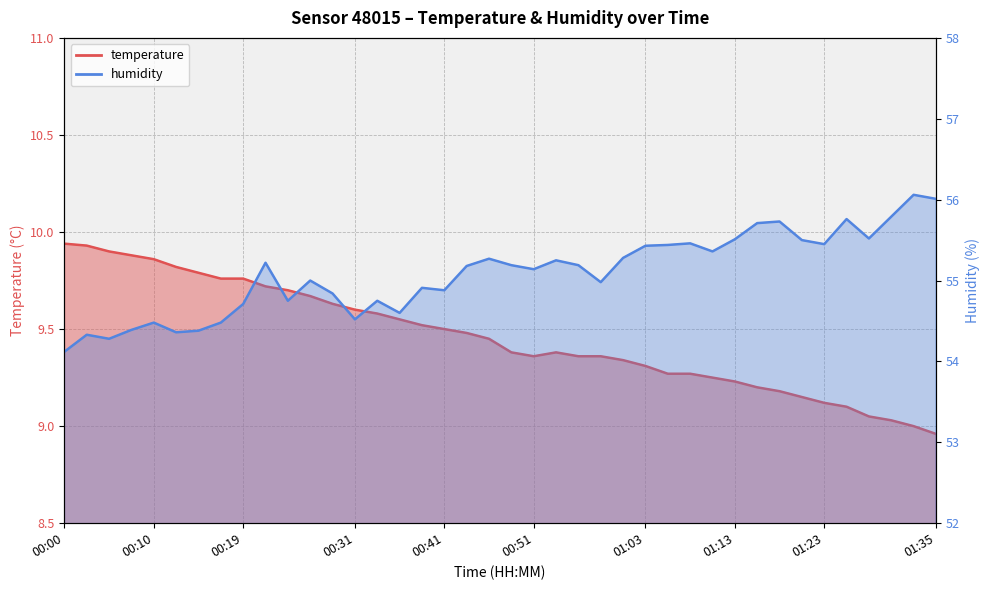

What is the label of the 24th point from the right?

00:39